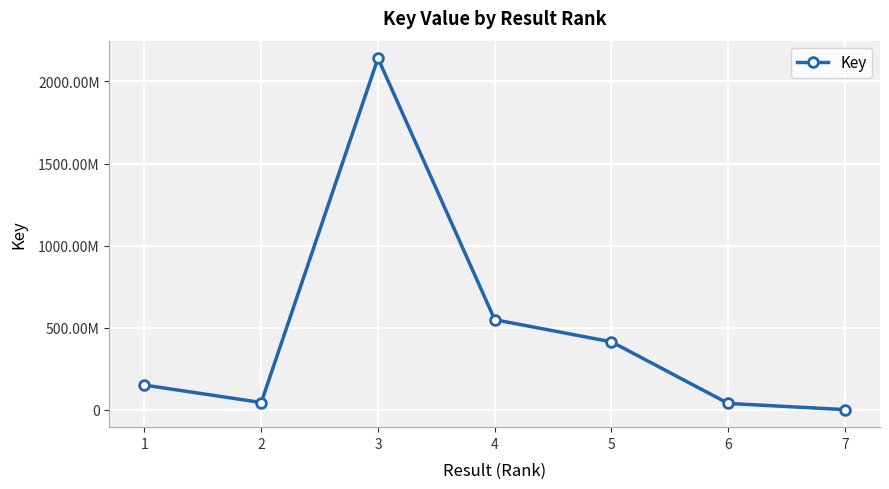

Is this an area chart (filled region under the line)?

No